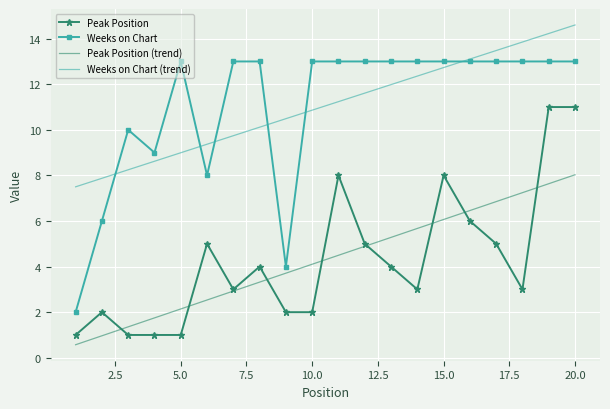

What is the maximum value shown in the chart?

14.6